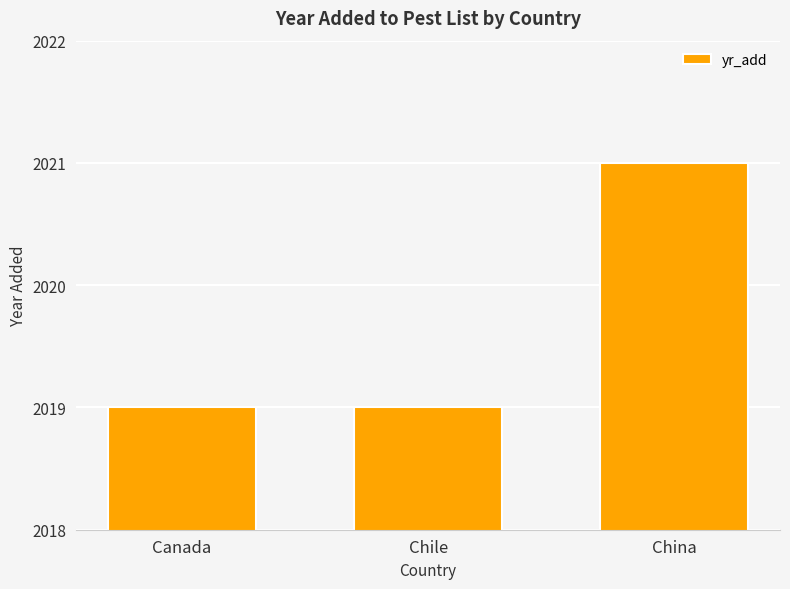

What is the label of the 3rd bar from the right?

Canada